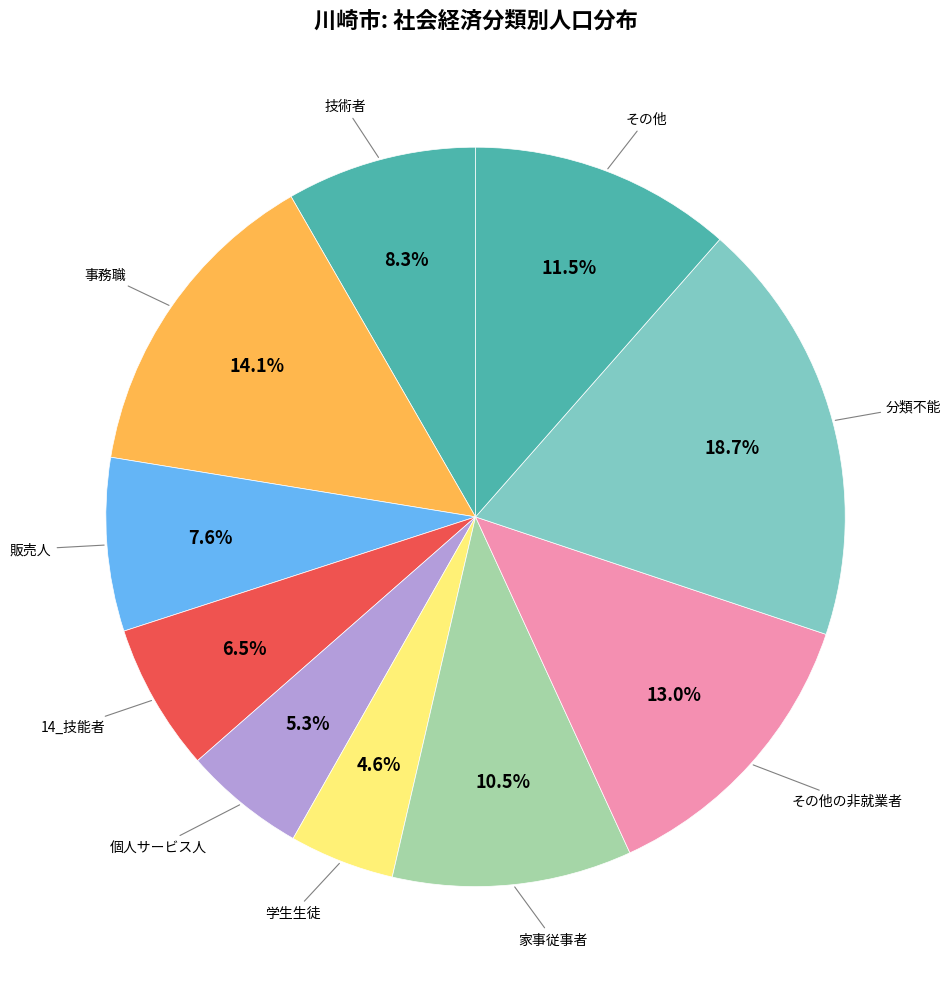

Is there any slice that represents more than half of the pie?

No